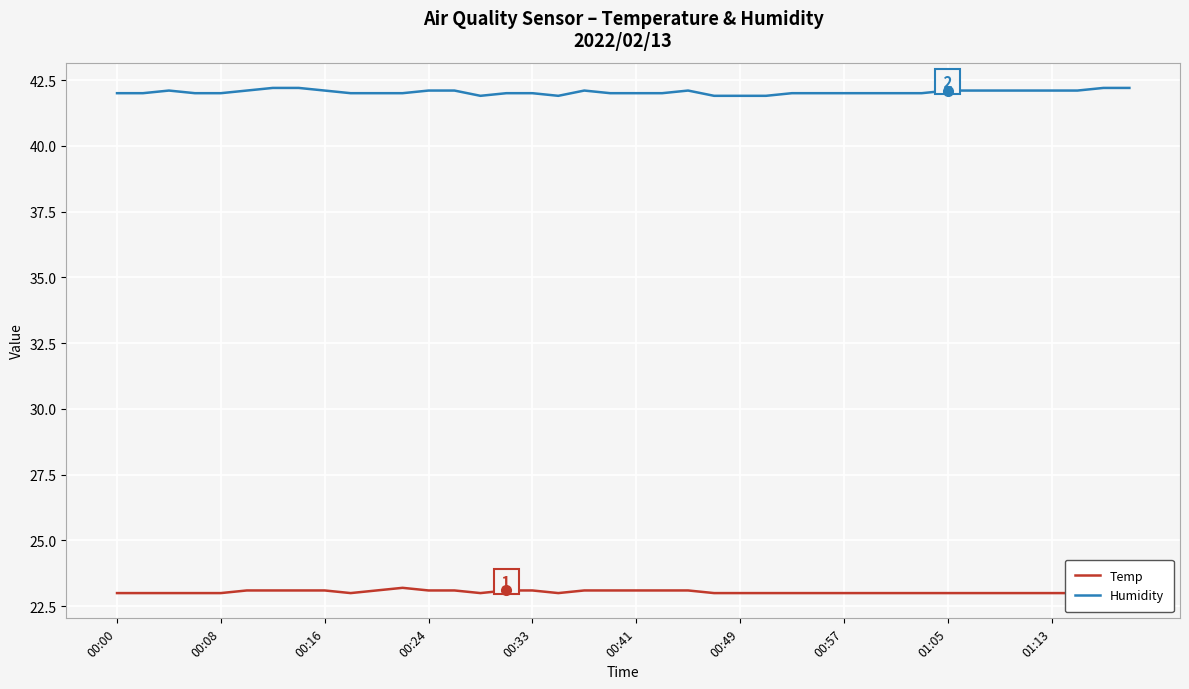

The Humidity series shows 68.1 at 00:16. True or false?

False